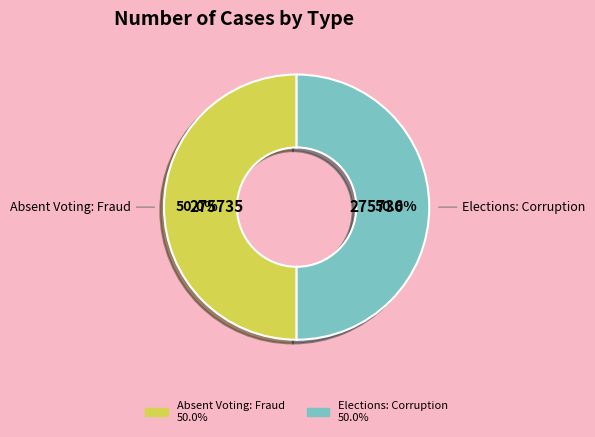

To the nearest percent, what is the average slice percentage?

50%